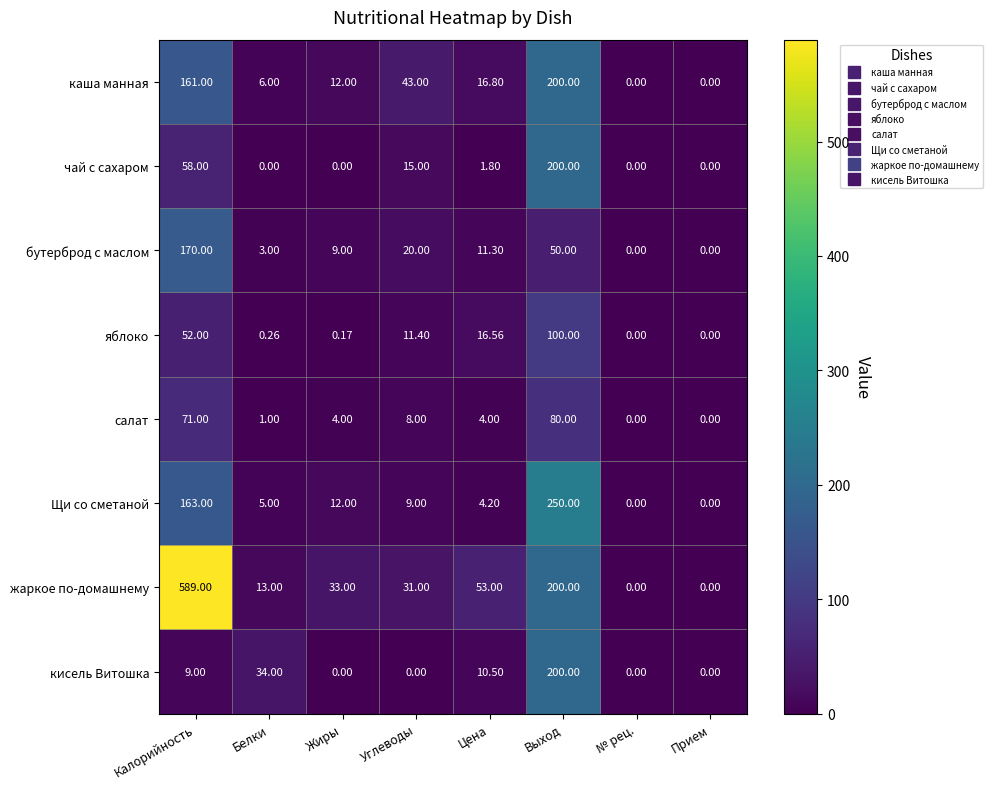

At which label is яблоко closest to 50?

Калорийность